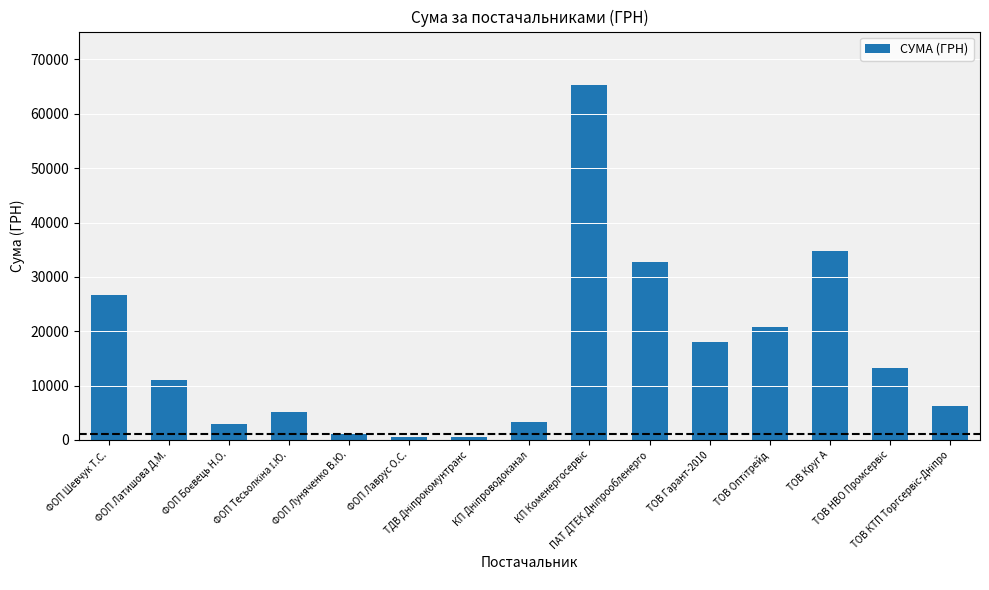

Are the bars grouped side by side (vs. stacked)?

No